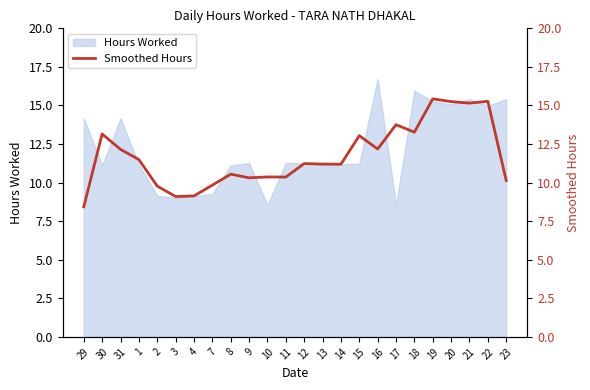

What is the highest value of the Hours Worked series?

16.7